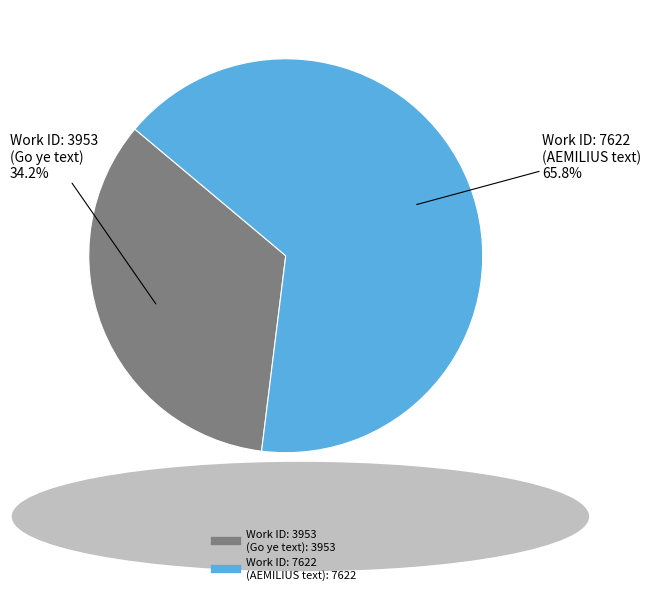

Does any single category account for the majority?

Yes